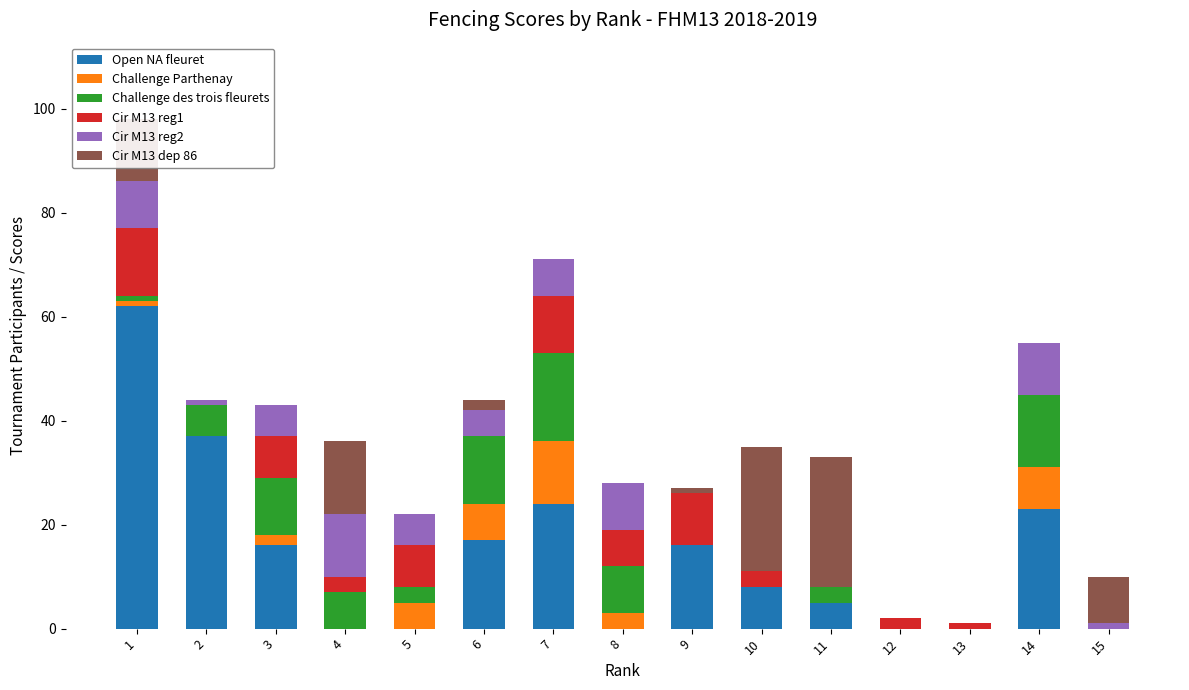

What is the highest value of the Open NA fleuret series?

62